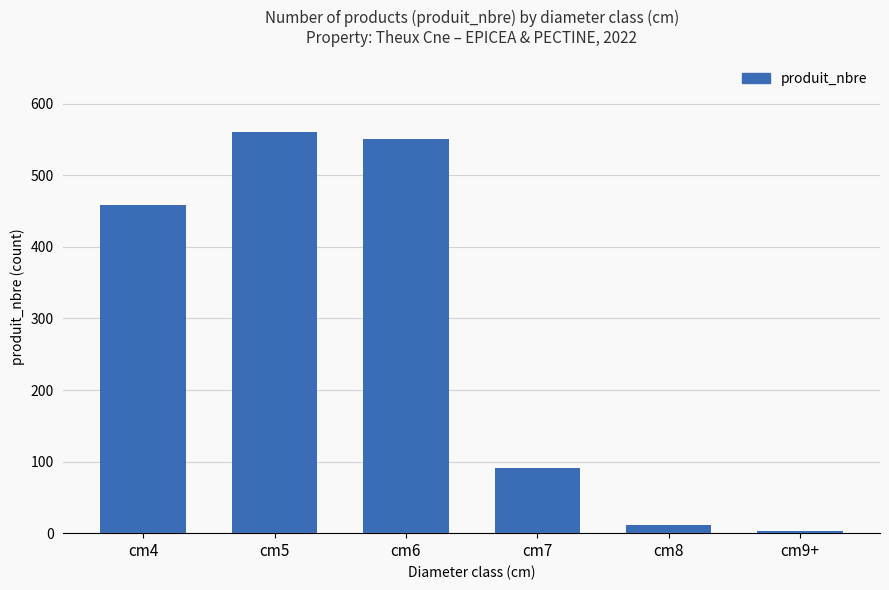

What is the average value?

279